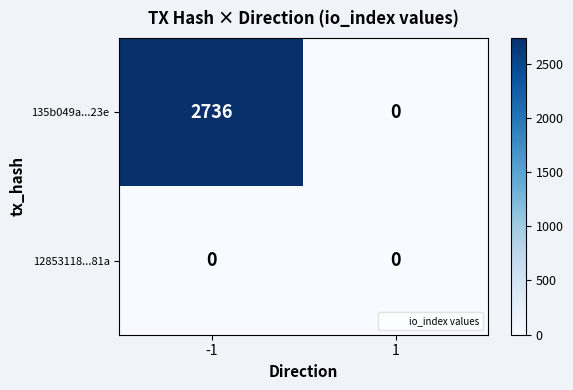

Rank the series by their maximum value, from lowest to highest.

12853118...81a, 135b049a...23e